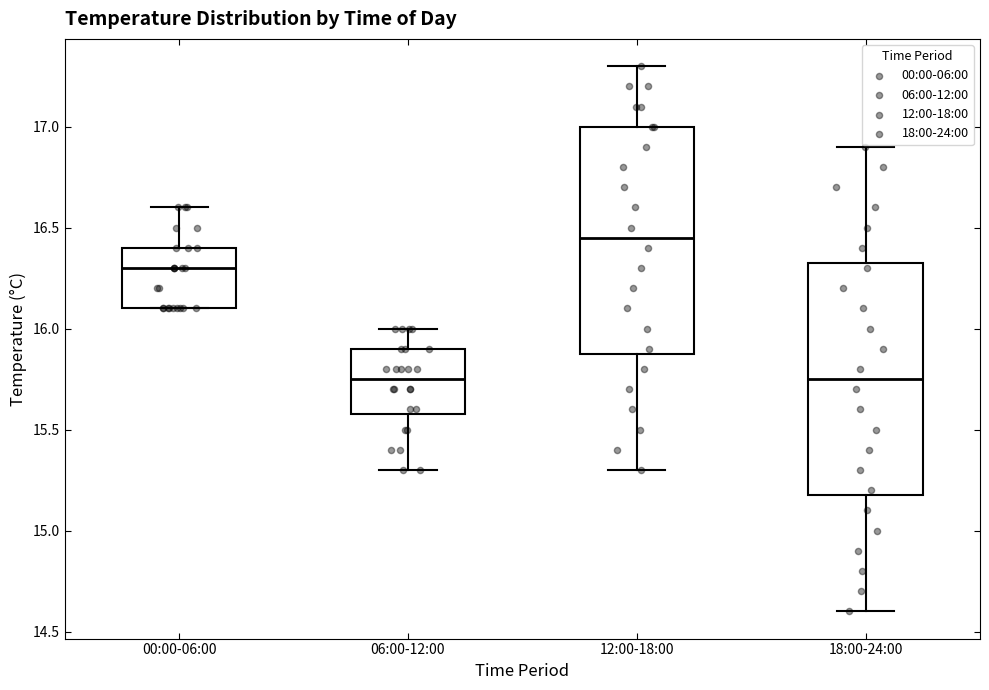

Reading left to right, read every box against the y-axis: the position of its median line, the range the box covers, and the ends of its whiskers. The values are not printed on the chart, so give them approximately, as read against the axis.

00:00-06:00: median 16.30, box 16.10 to 16.40, whiskers 16.10 to 16.60
06:00-12:00: median 15.75, box 15.60 to 15.90, whiskers 15.30 to 16.00
12:00-18:00: median 16.45, box 15.90 to 17.00, whiskers 15.30 to 17.30
18:00-24:00: median 15.75, box 15.20 to 16.35, whiskers 14.60 to 16.90